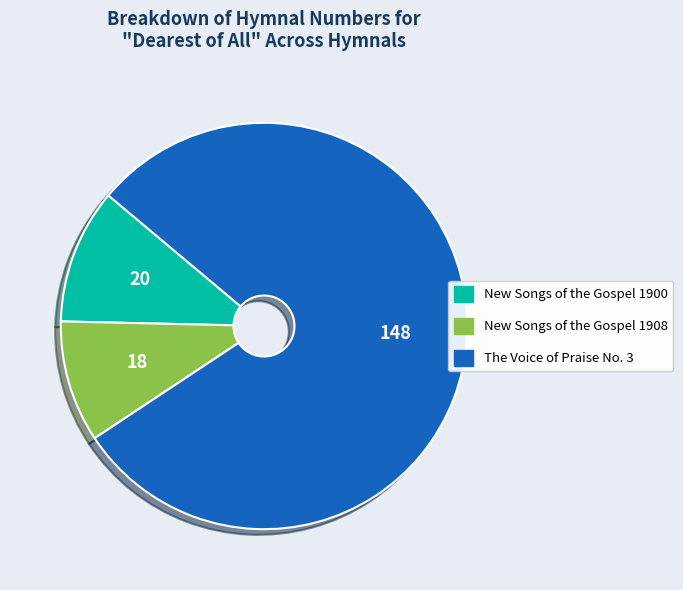

Which category has the smallest portion of the pie?

New Songs of the Gospel 1908